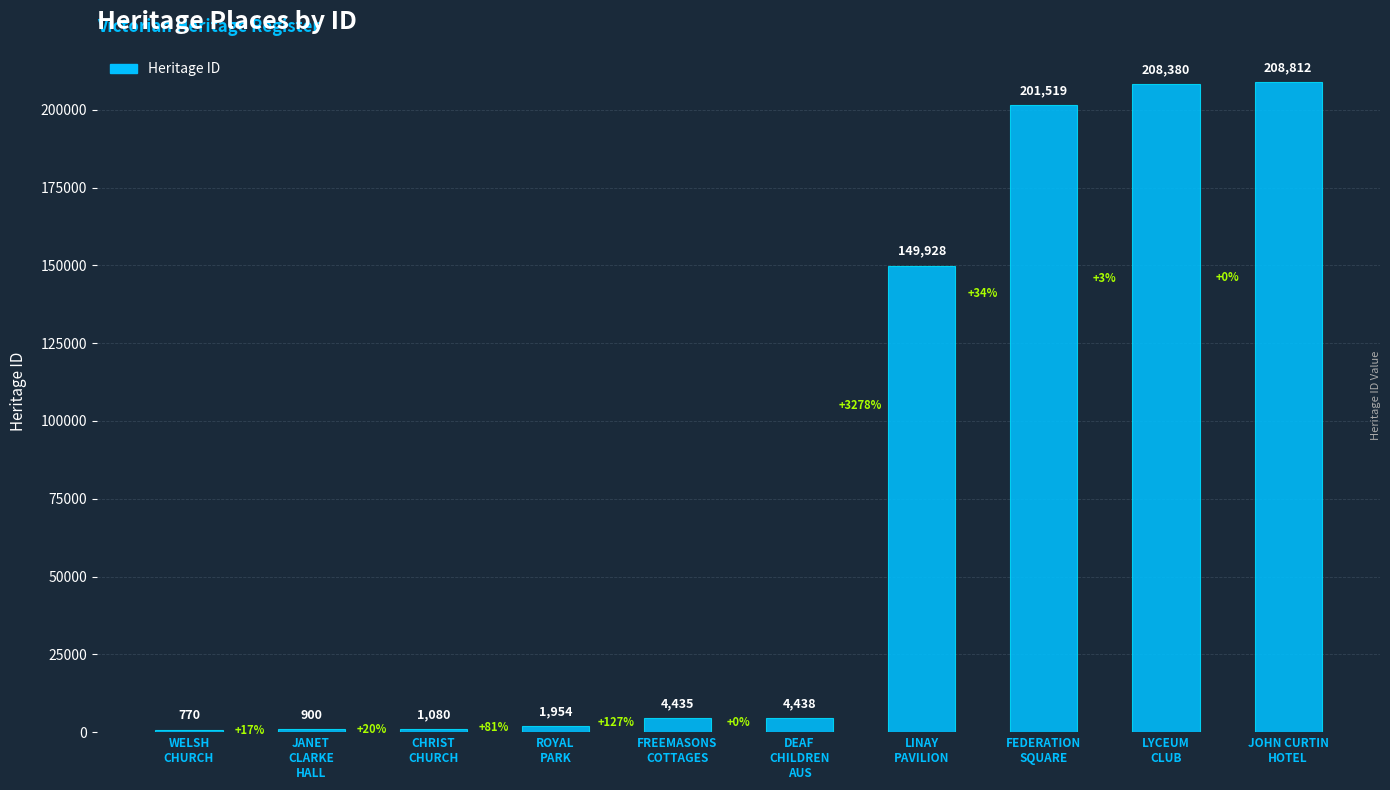

Approximately how many times larger is the value at WELSH
CHURCH compared to JANET
CLARKE
HALL?

0.9